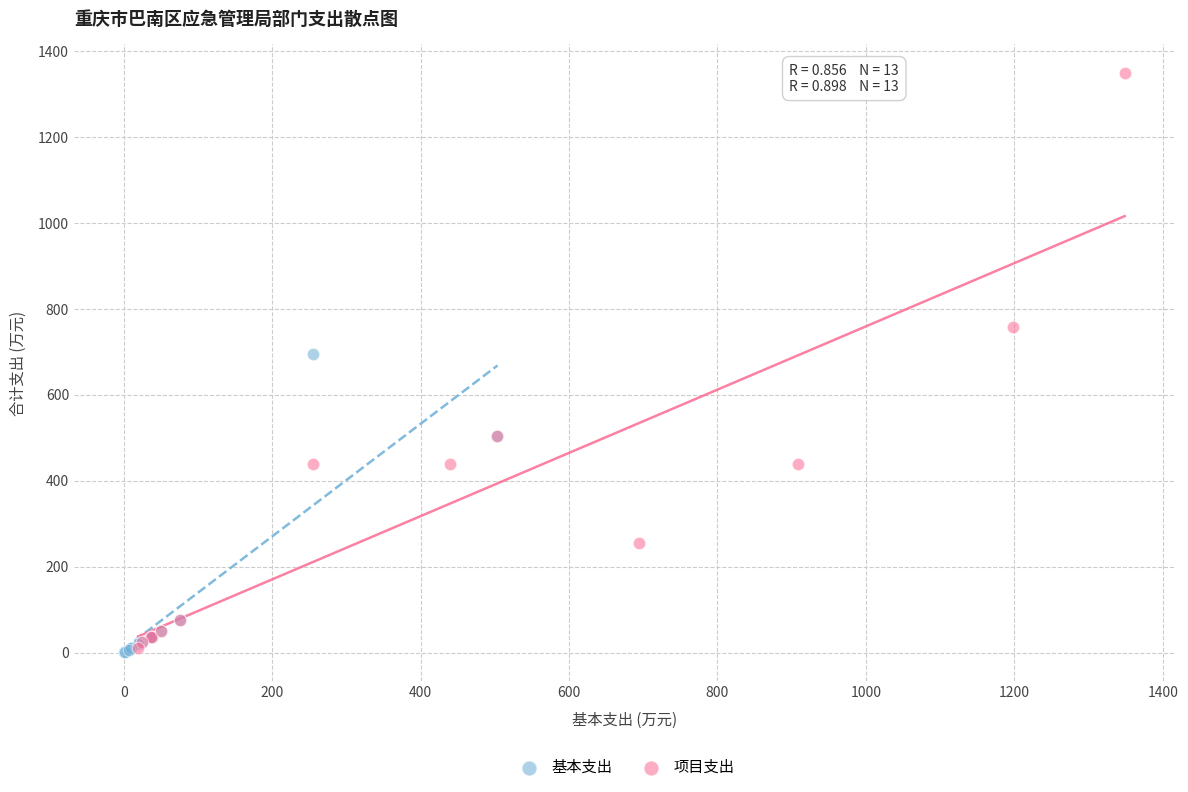

Which series reaches the maximum Y coordinate?

项目支出